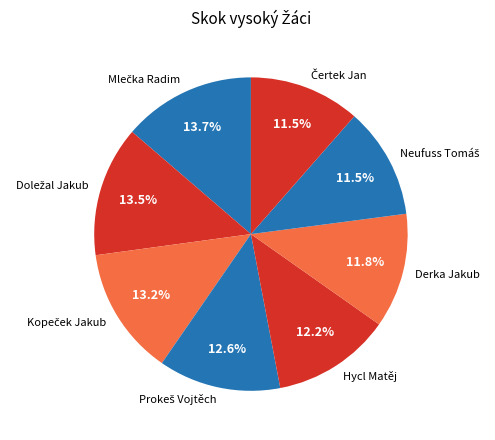

Is there a majority slice in this chart?

No